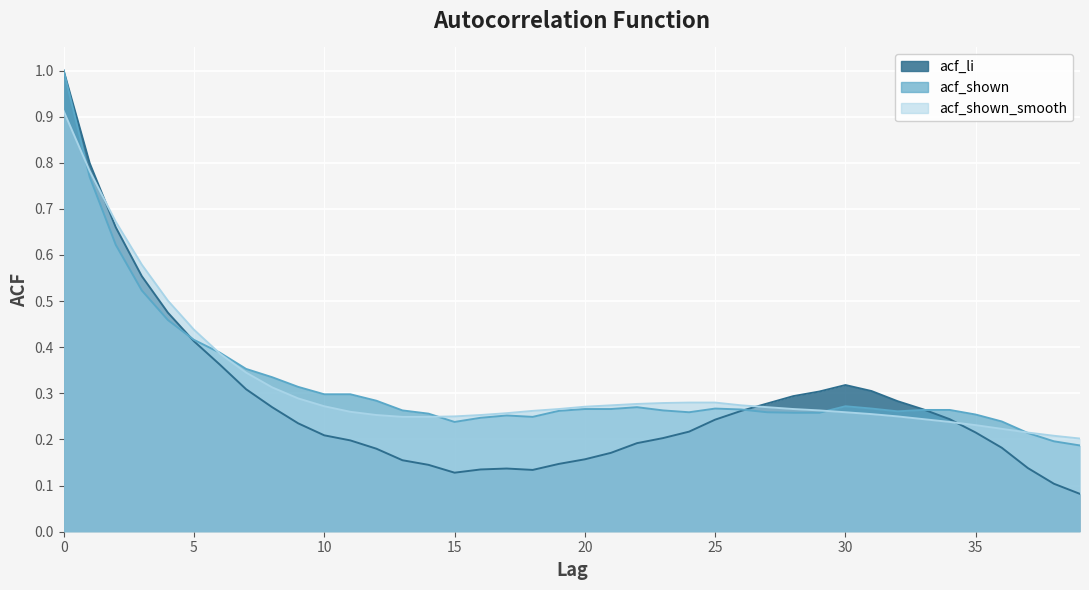

What value does the acf_shown series have at 13?

0.3